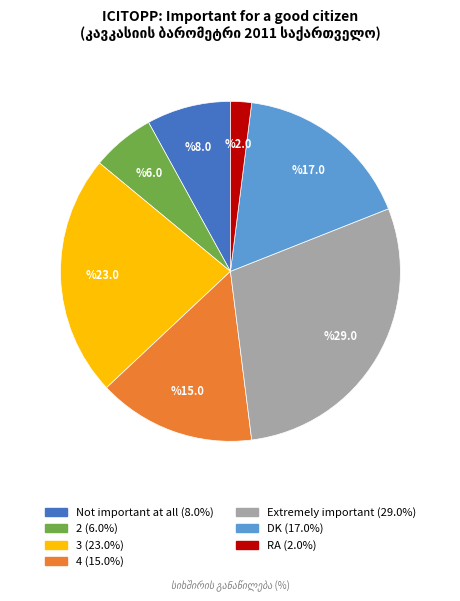

Is it true that 2 is 1% of the pie?

False